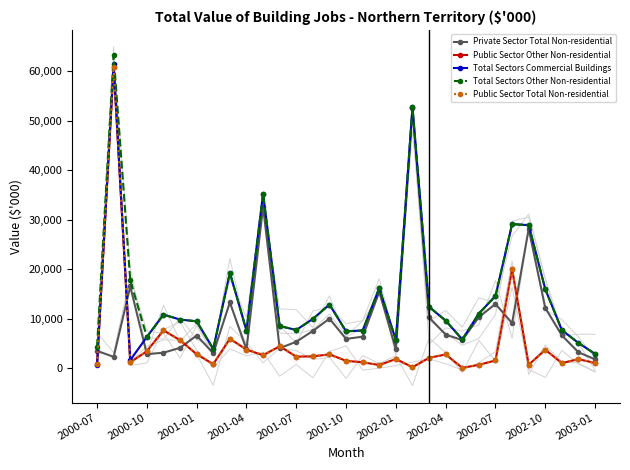

True or false: Total Sectors Other Non-residential and Public Sector Other Non-residential cross at least once.

False